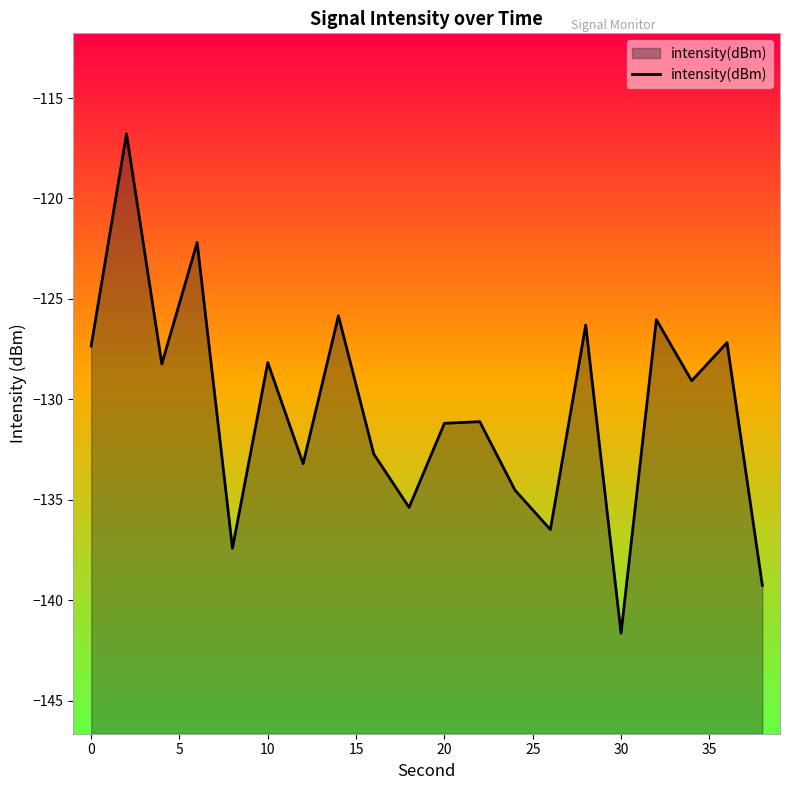

What is the approximate value at 20?

-131.2